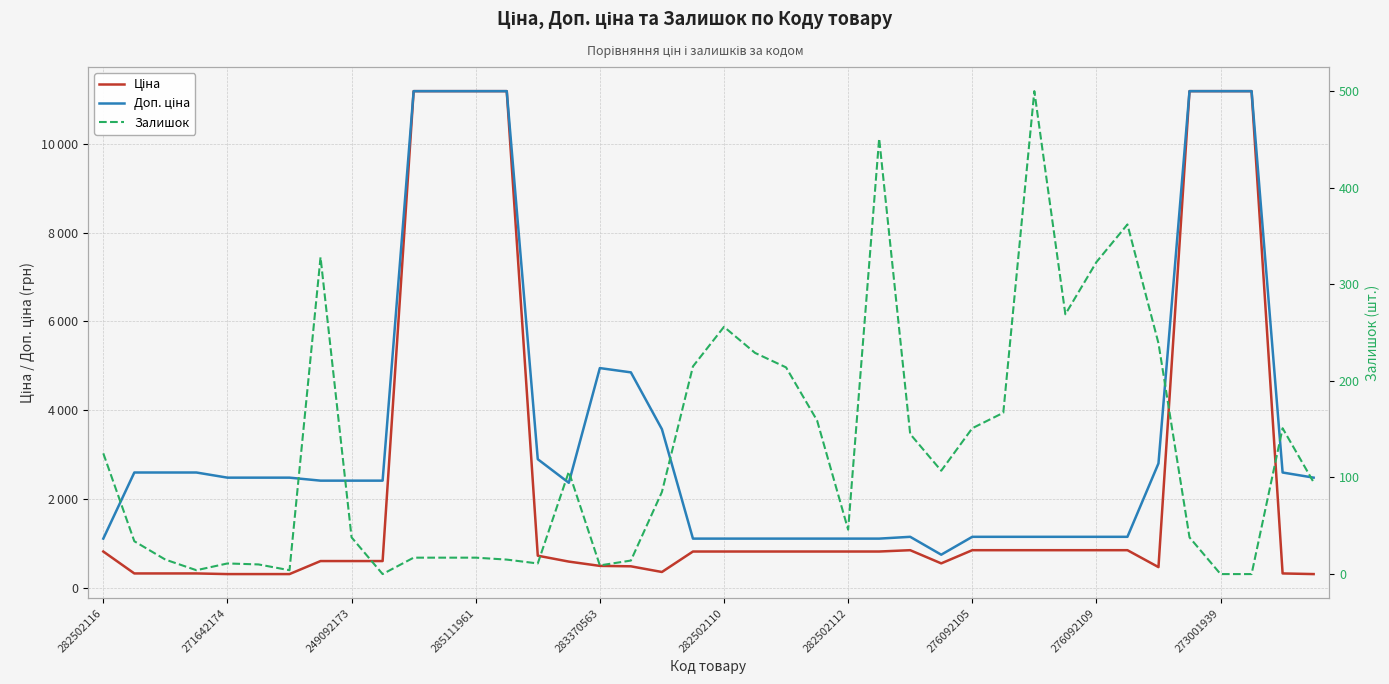

What is the value of the Залишок point at the 6th from the left?

10.0